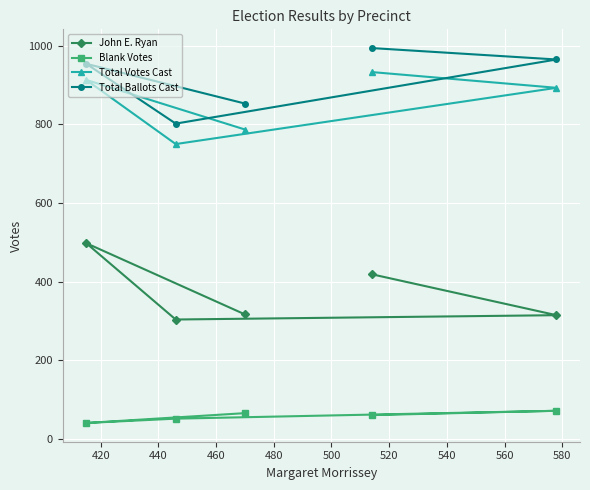

How many lines are shown in the chart?

4